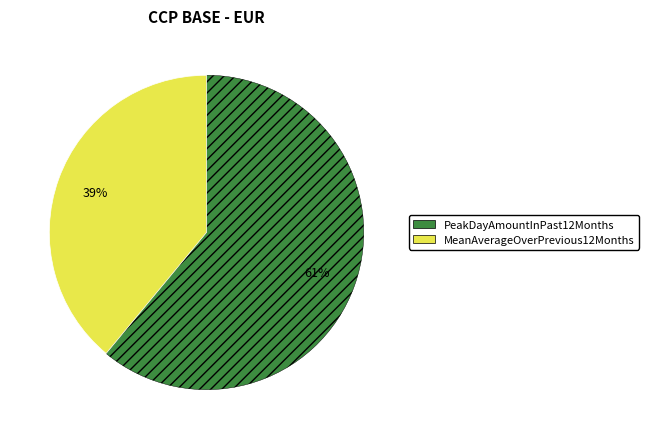

Which category has the smallest portion of the pie?

MeanAverageOverPrevious12Months